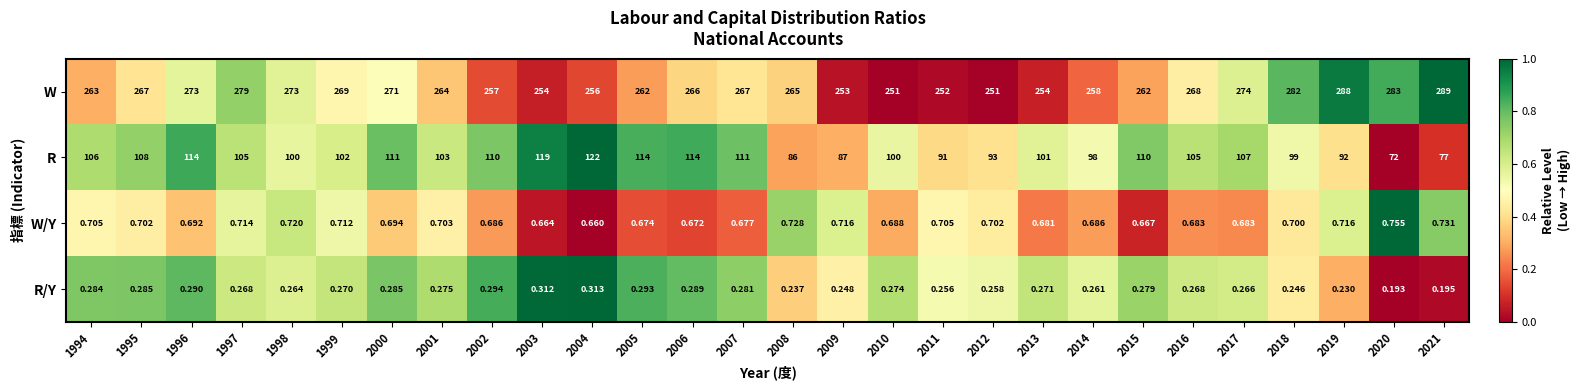

Rank the series at 1998 from lowest to highest value.

R/Y, W/Y, R, W